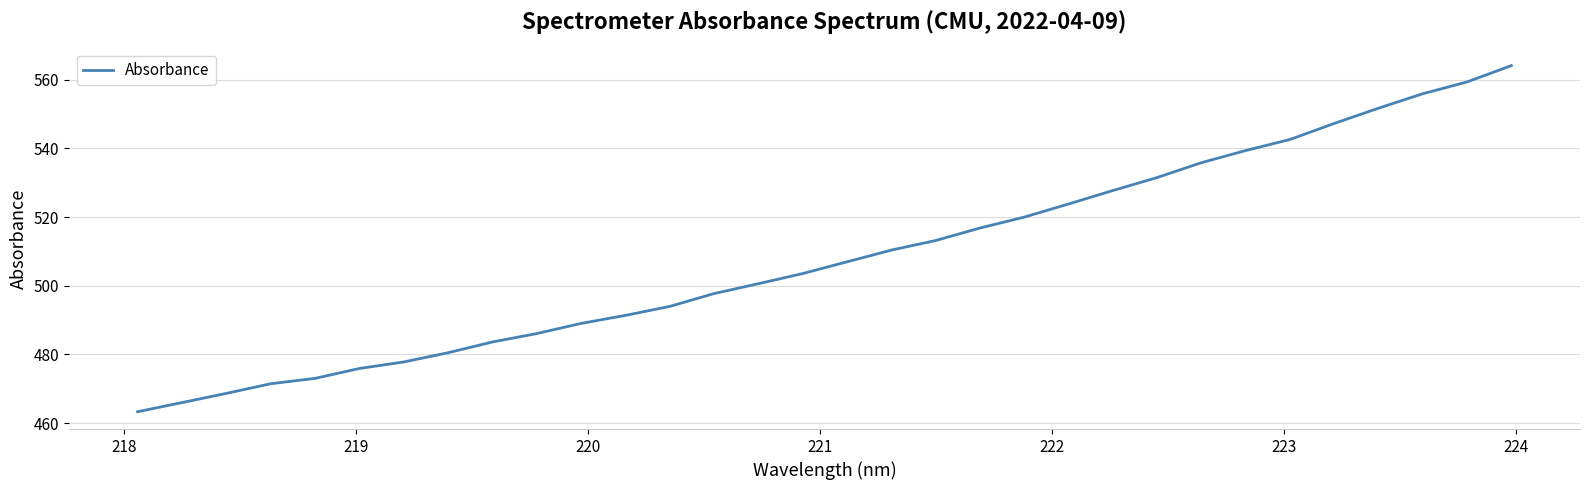

What is the minimum value shown in the chart?

463.3